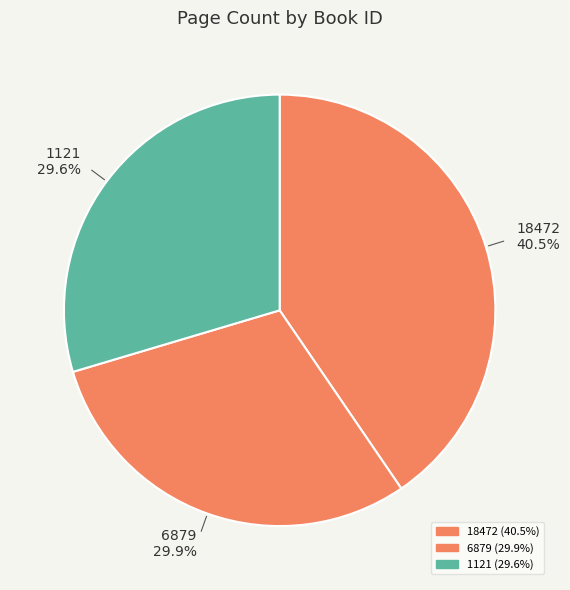

How many segments does this pie chart have?

3